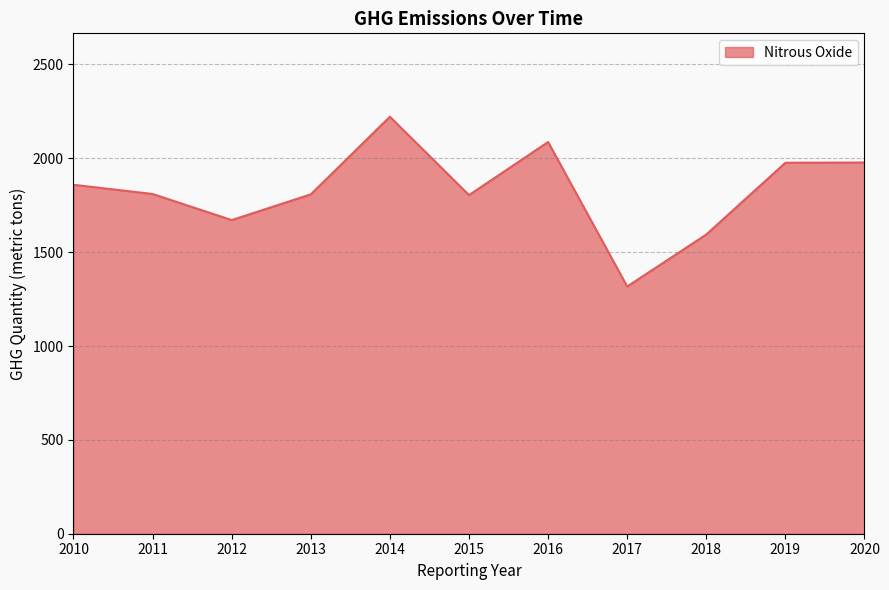

What is the smallest value displayed?

1317.1